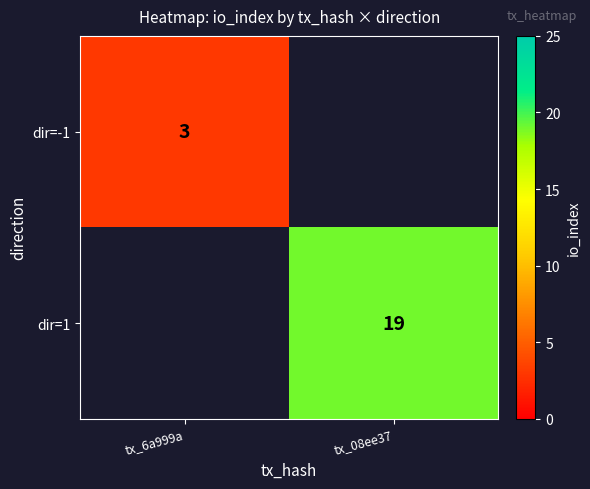

True or false: dir=1 has a value of 19 at tx_08ee37.

True